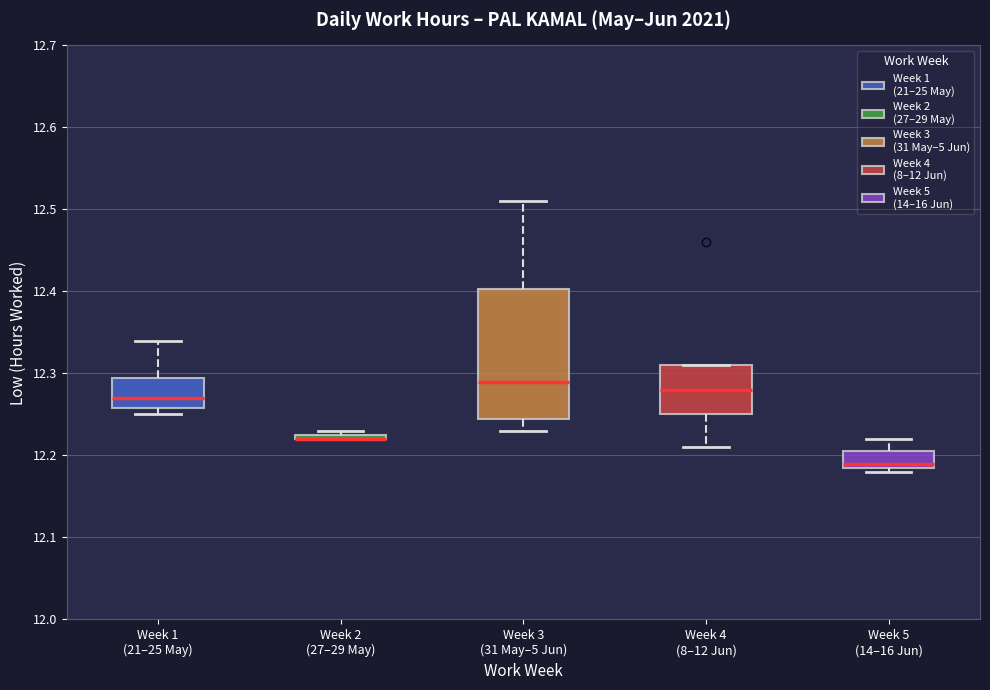

Where is the upper edge of the box for Week 1 (21–25 May) on the y-axis? The values are not printed on the chart, so give them approximately, as read against the axis.

12.30